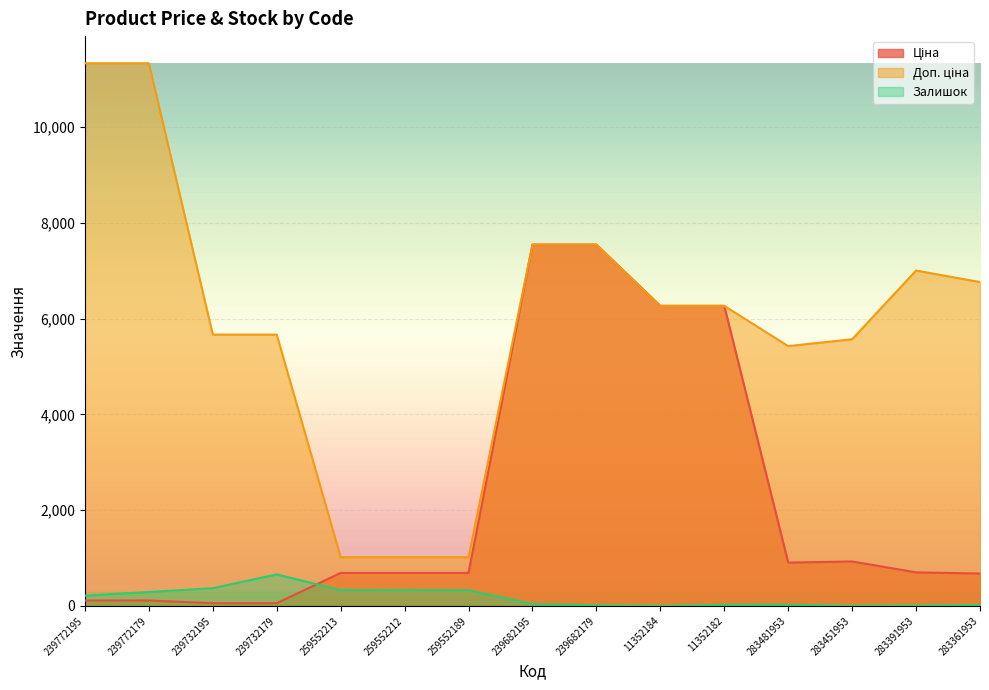

What is the highest value of the Залишок series?

658.0